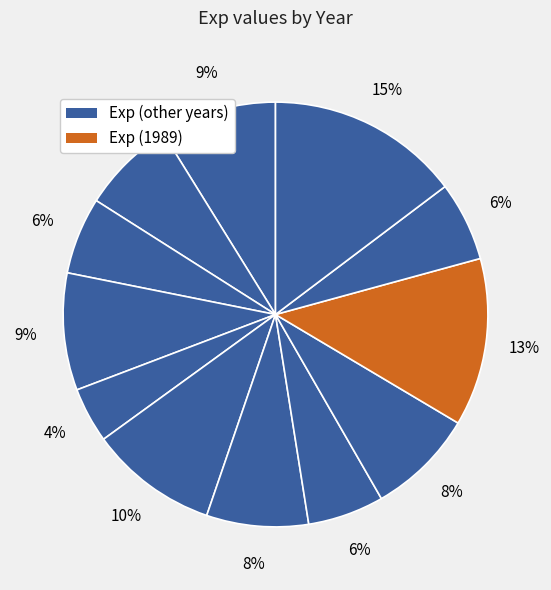

How many segments does this pie chart have?

12